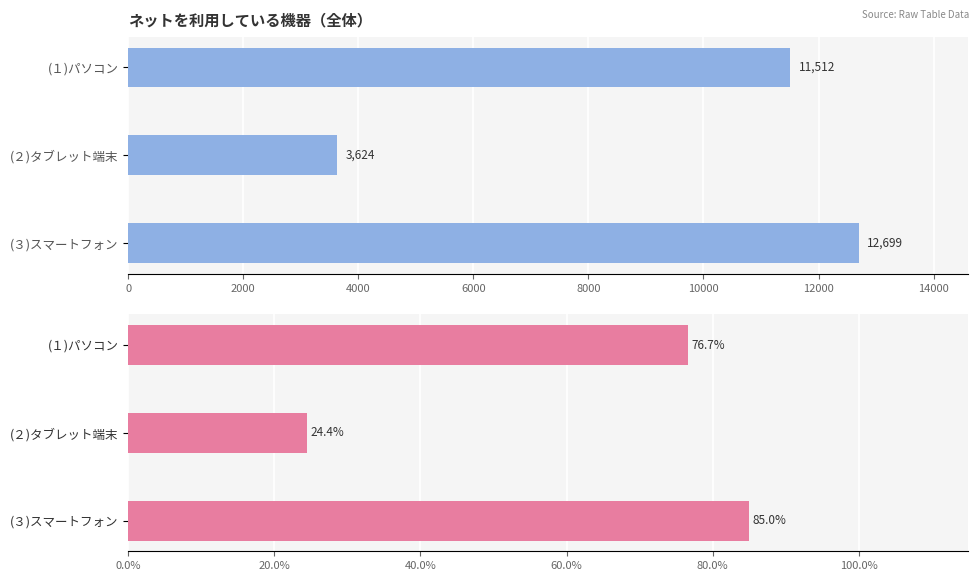

What is the difference between the maximum and second lowest values in the 利用している(%) series?

8.3